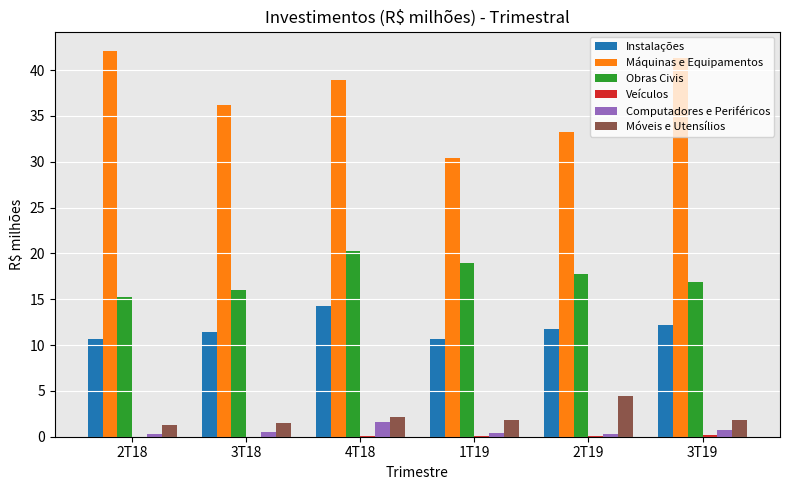

Which series has the largest total across all categories?

Máquinas e Equipamentos